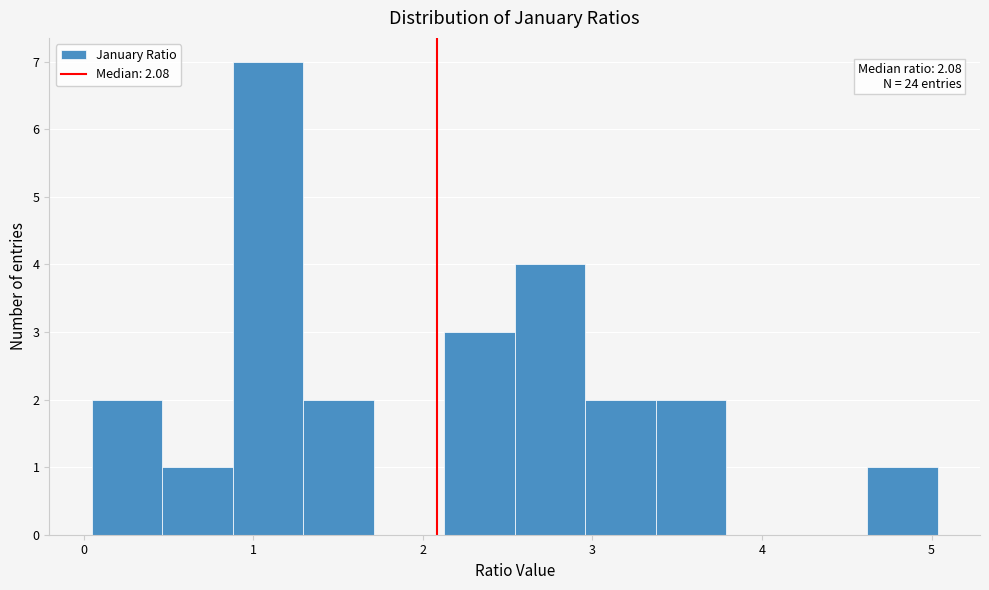

Over which range of the x-axis is the bar tallest?

0.9 to 1.3